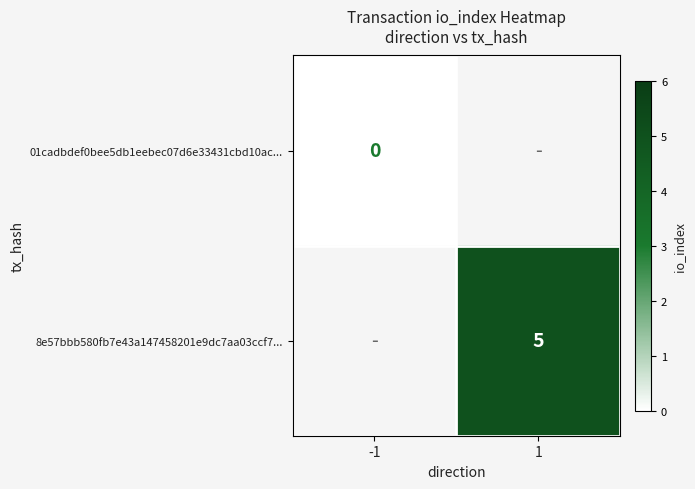

Is the value of 8e57bbb580fb7e43a147458201e9dc7aa03ccf7... at 1 greater than the value of 01cadbdef0bee5db1eebec07d6e33431cbd10ac... at -1?

Yes